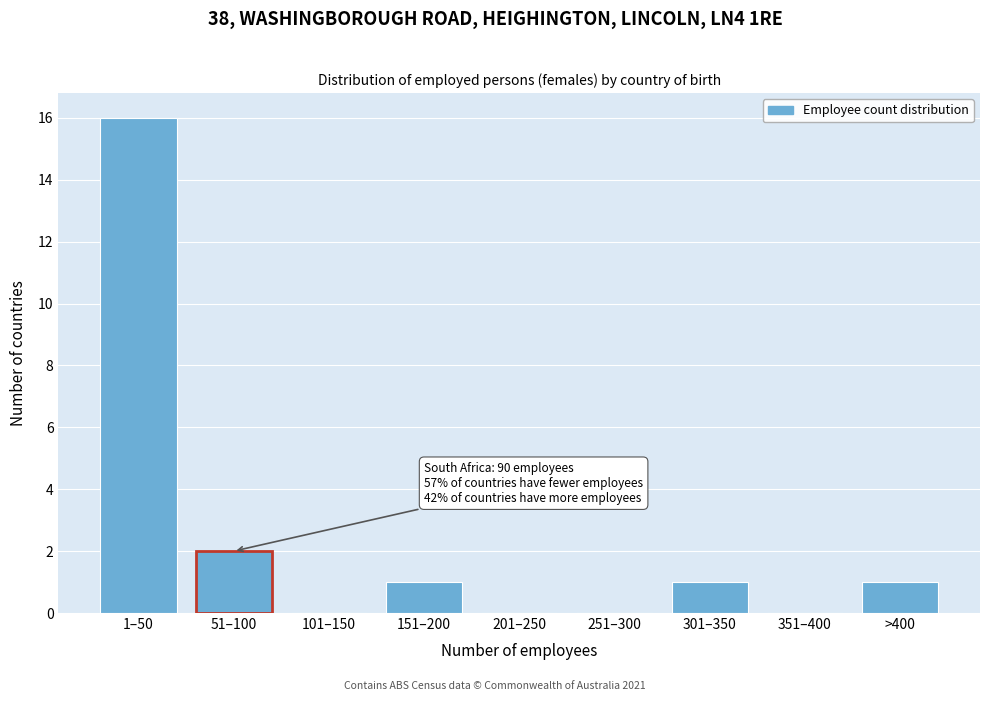

Reading left to right, what are all the values shown in this chart?

1–50=16	51–100=2	101–150=0	151–200=1	201–250=0	251–300=0	301–350=1	351–400=0	>400=1